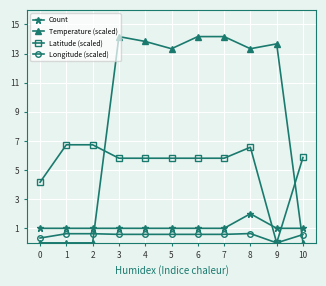

Is it true that Latitude (scaled) equals 3.0 at 9?

False